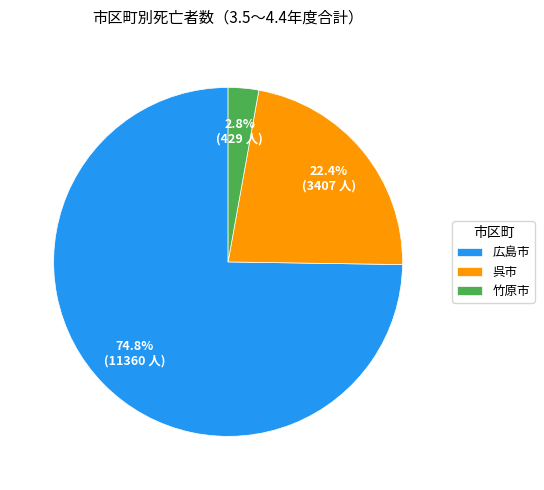

Combined, what portion of the pie is 広島市 and 竹原市?

77.6%